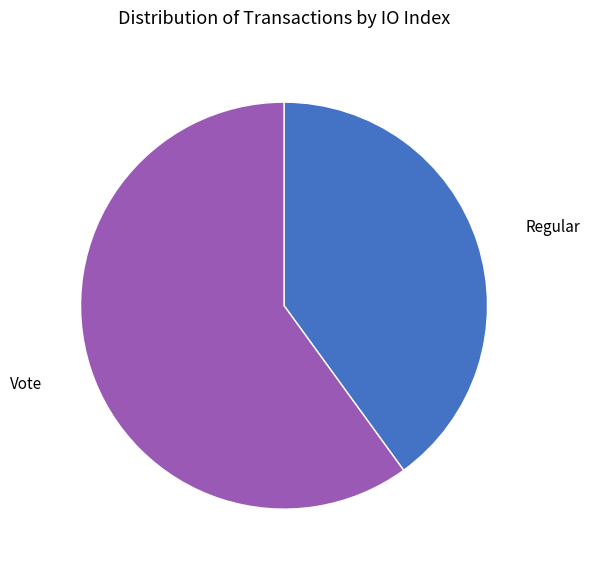

Do Vote and Regular together represent more than half of the pie?

Yes